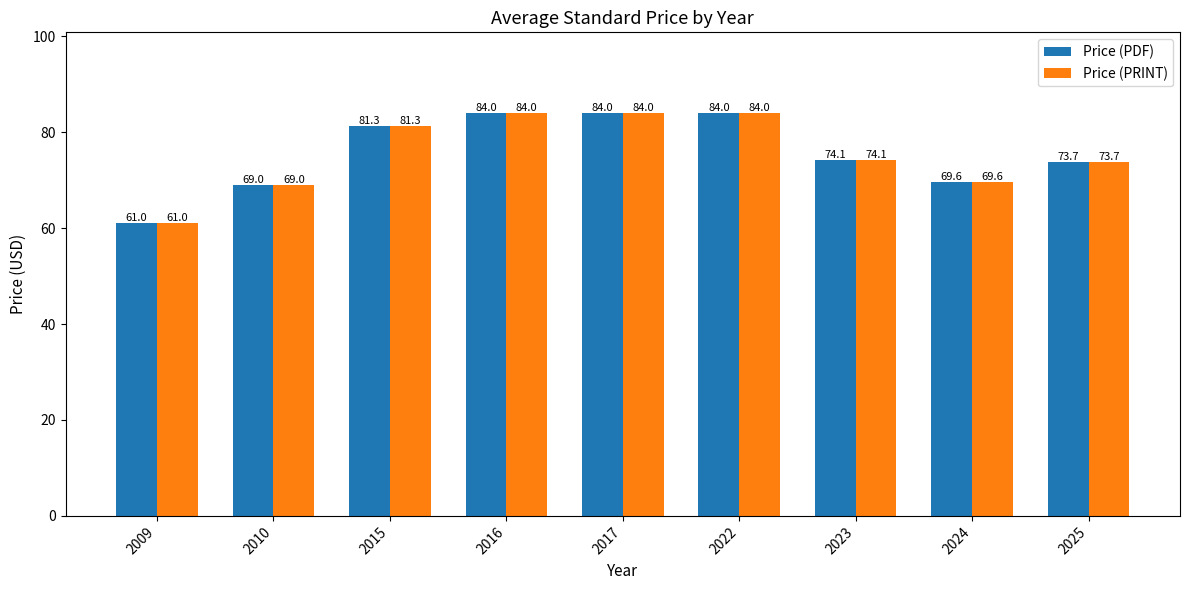

The Price (PRINT) series shows 87.4 at 2009. True or false?

False